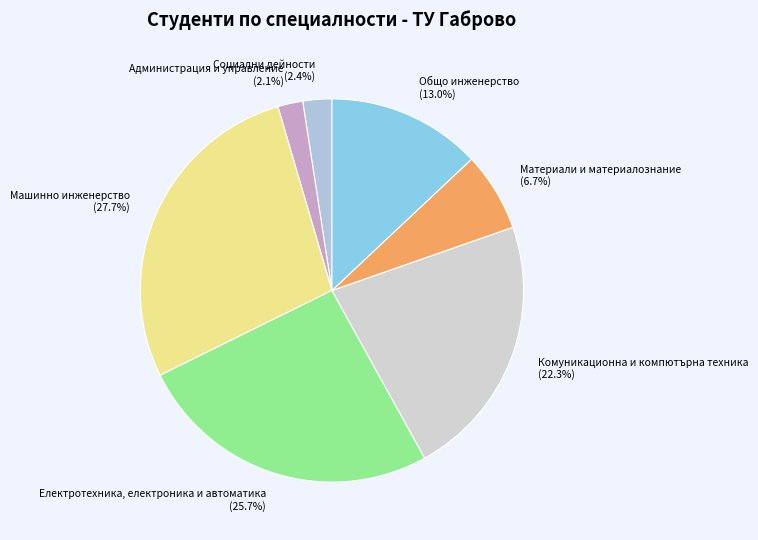

What is the largest slice in the pie chart?

Машинно инженерство